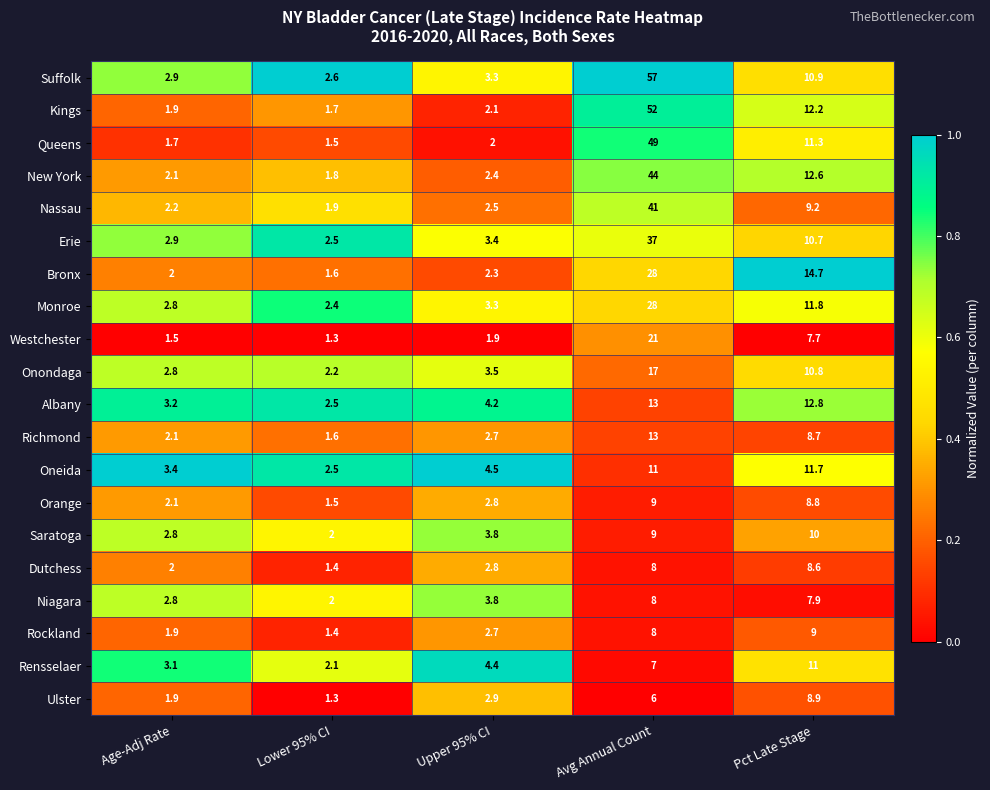

Is it true that Rockland equals 4.2 at Upper 95% CI?

False